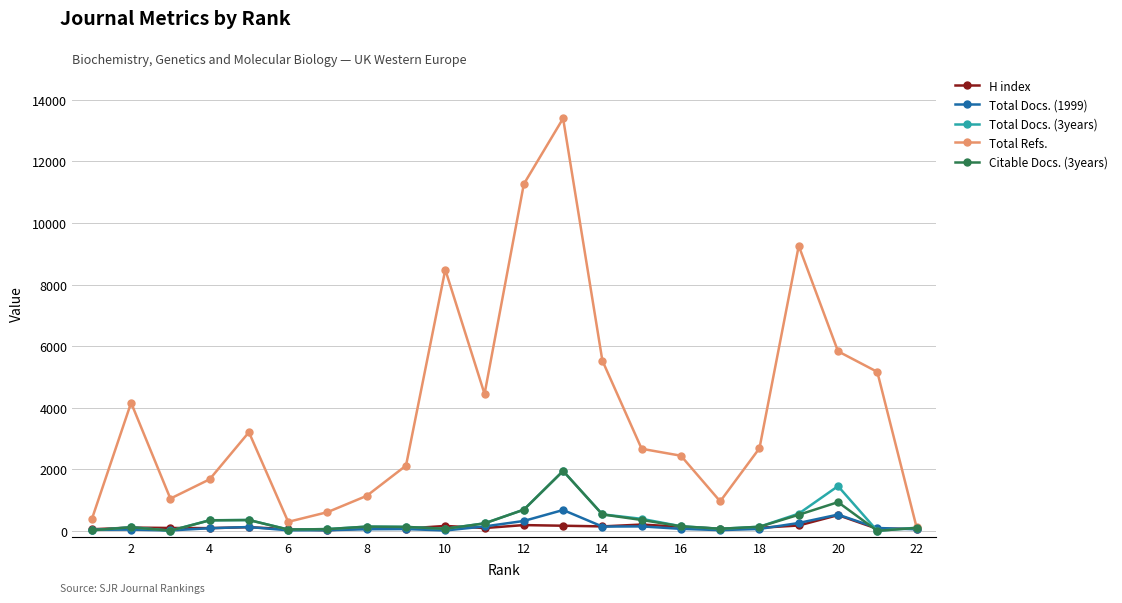

True or false: Total Docs. (1999) has more than 2 points higher than both neighbors.

True